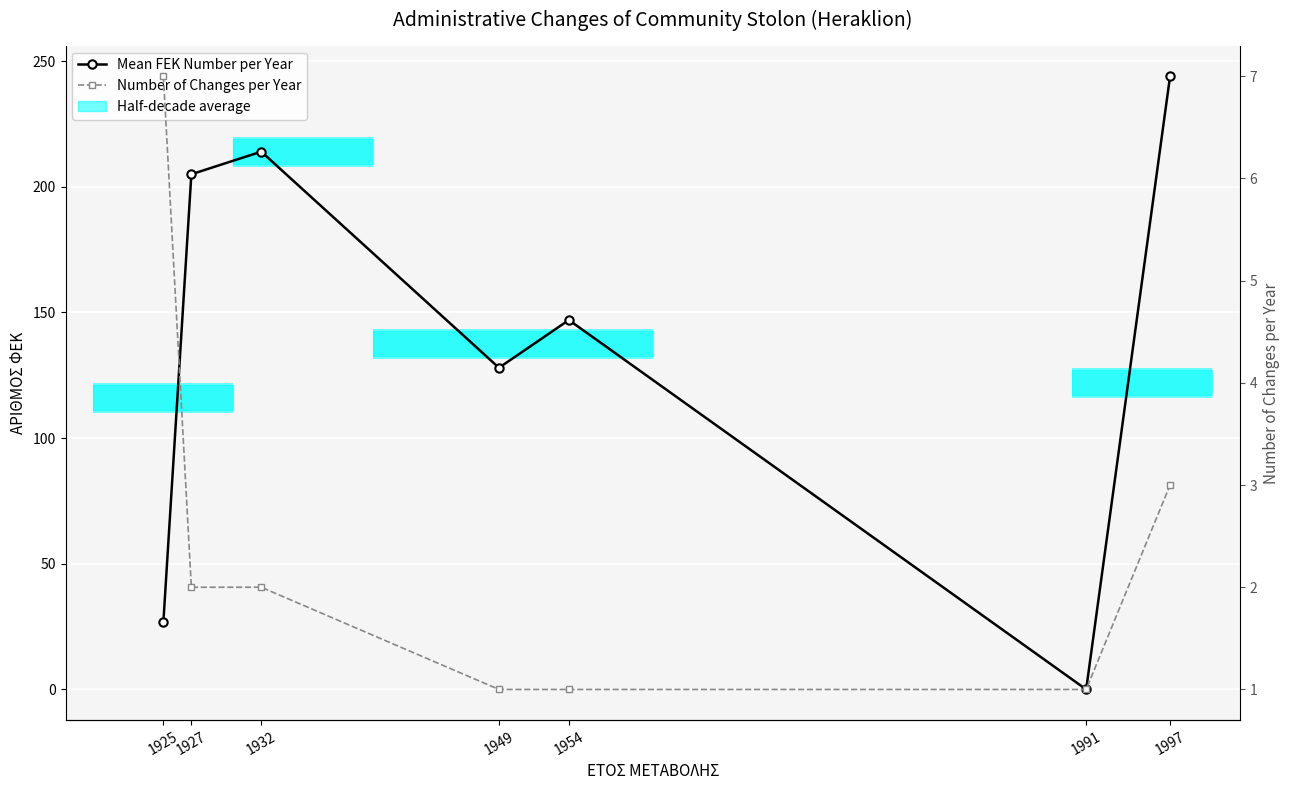

How many data points in Mean FEK Number per Year are above 147?

3